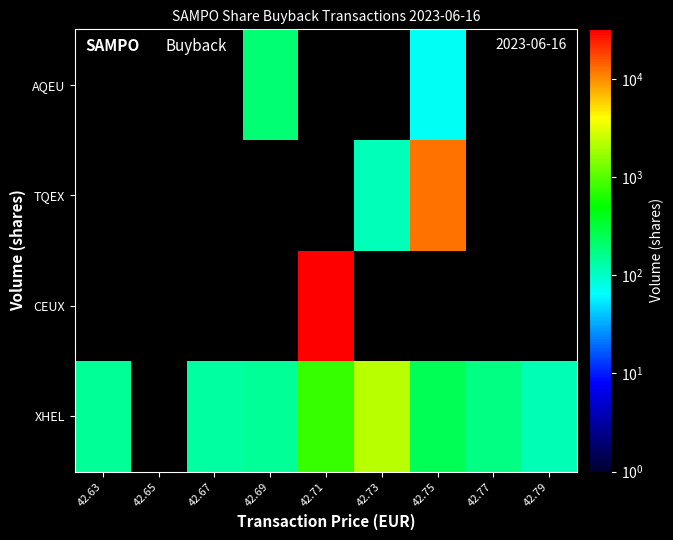

At how many categories does at least one series exceed 31126?

1